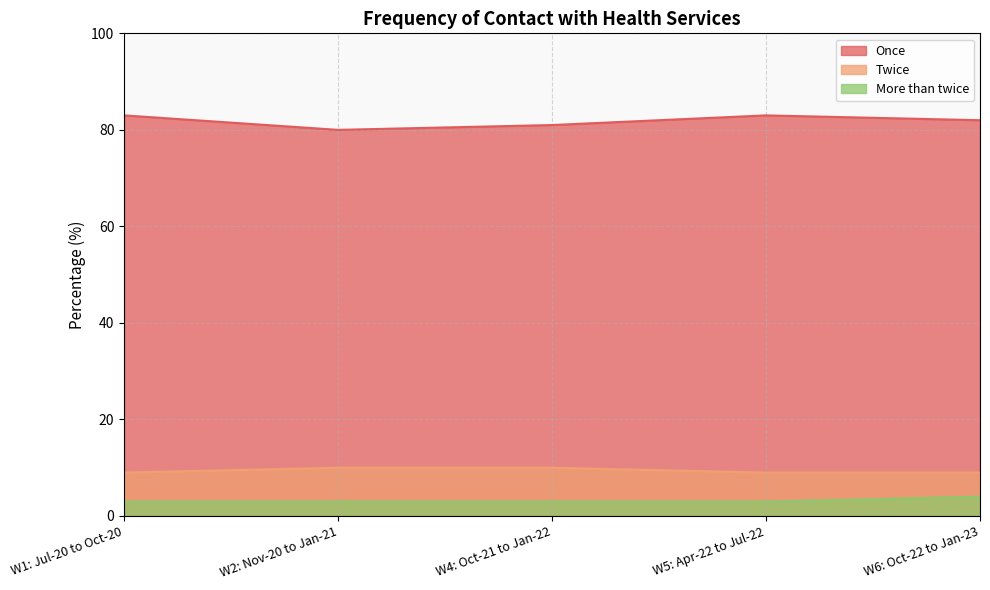

True or false: Once and Twice cross at least once.

False